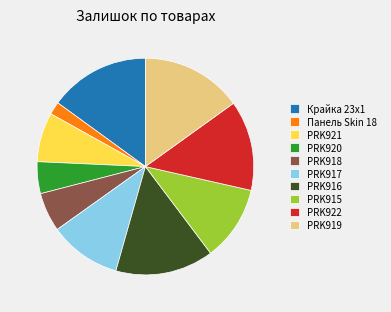

Combined, do PRK922 and Панель Skin 18 account for over 50%?

No